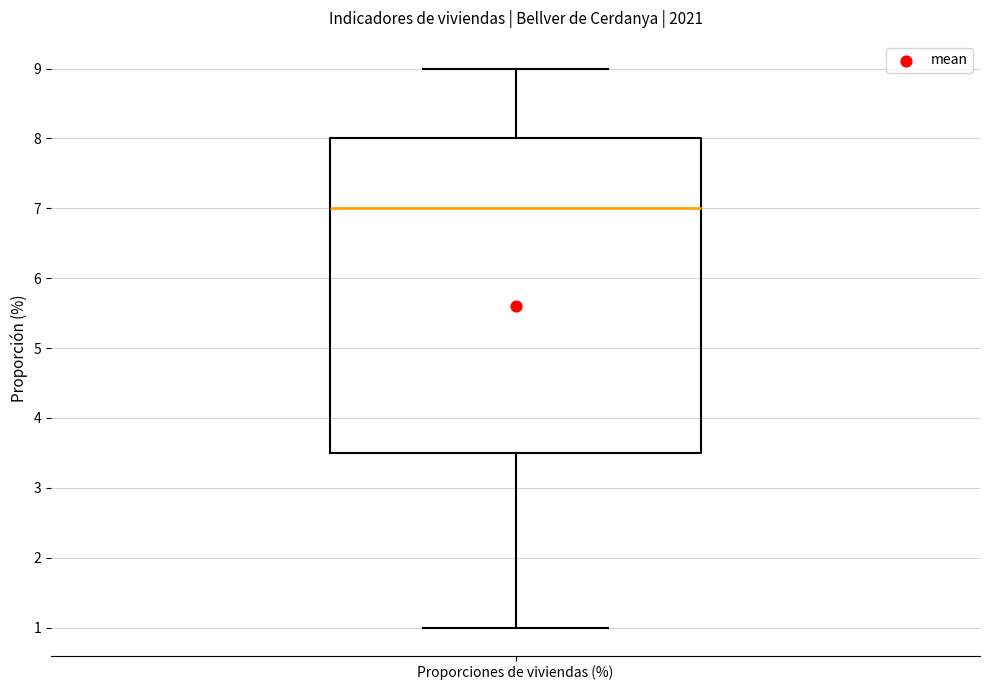

Where is the upper edge of the box for Proporciones de viviendas (%) on the y-axis? The values are not printed on the chart, so give them approximately, as read against the axis.

8.0